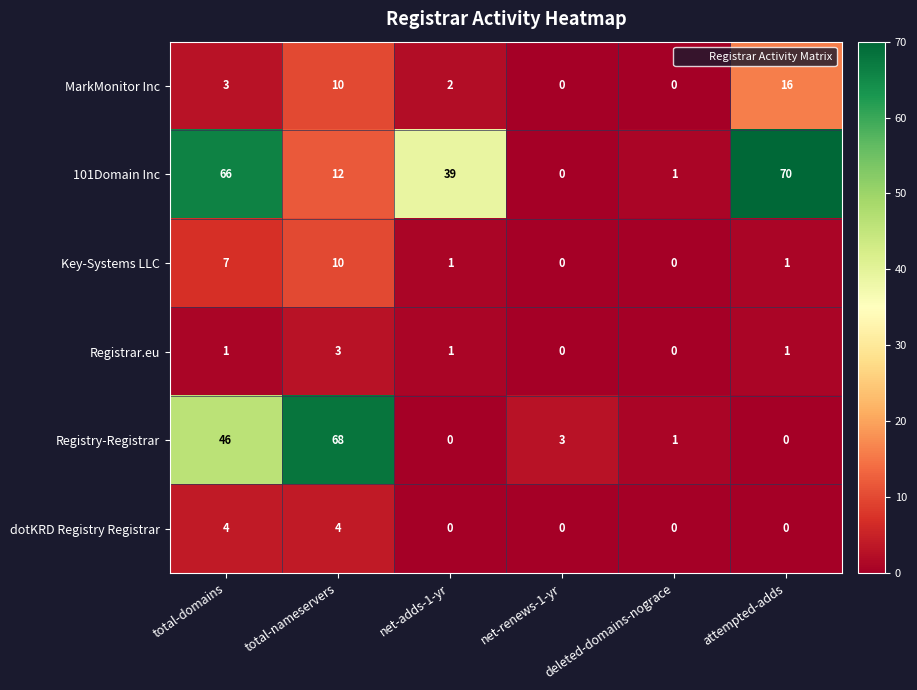

At which label is Key-Systems LLC closest to 5?

total-domains